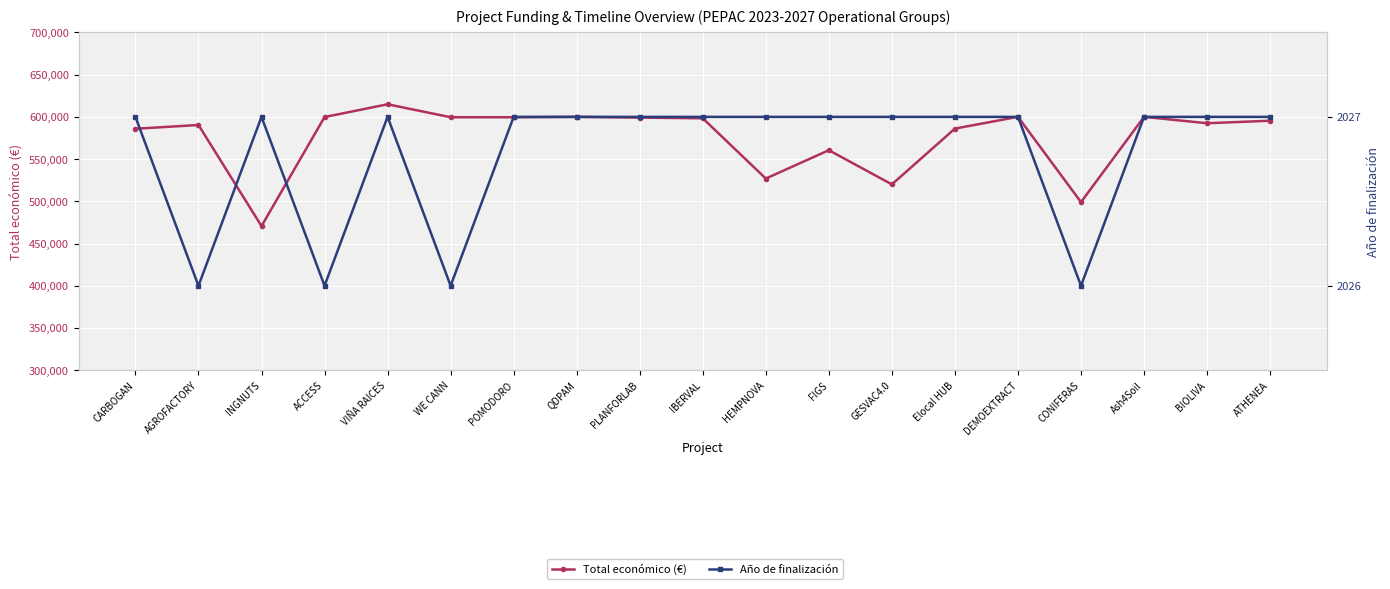

Where does the Total económico (€) series first go above 595436?

ACCESS